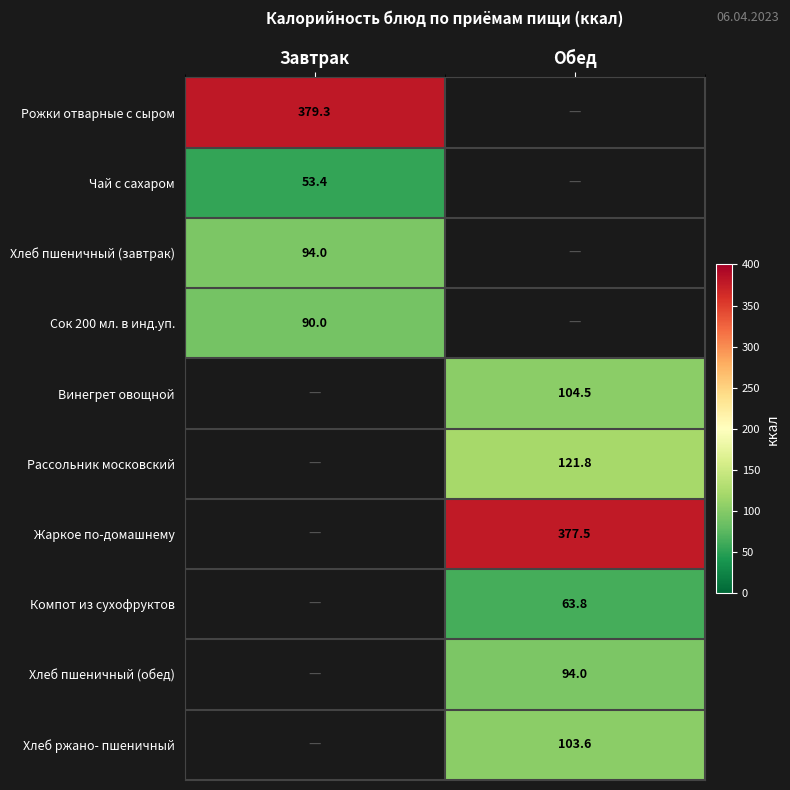

Is the value of Хлеб ржано- пшеничный at Обед greater than the value of Жаркое по-домашнему at Обед?

No